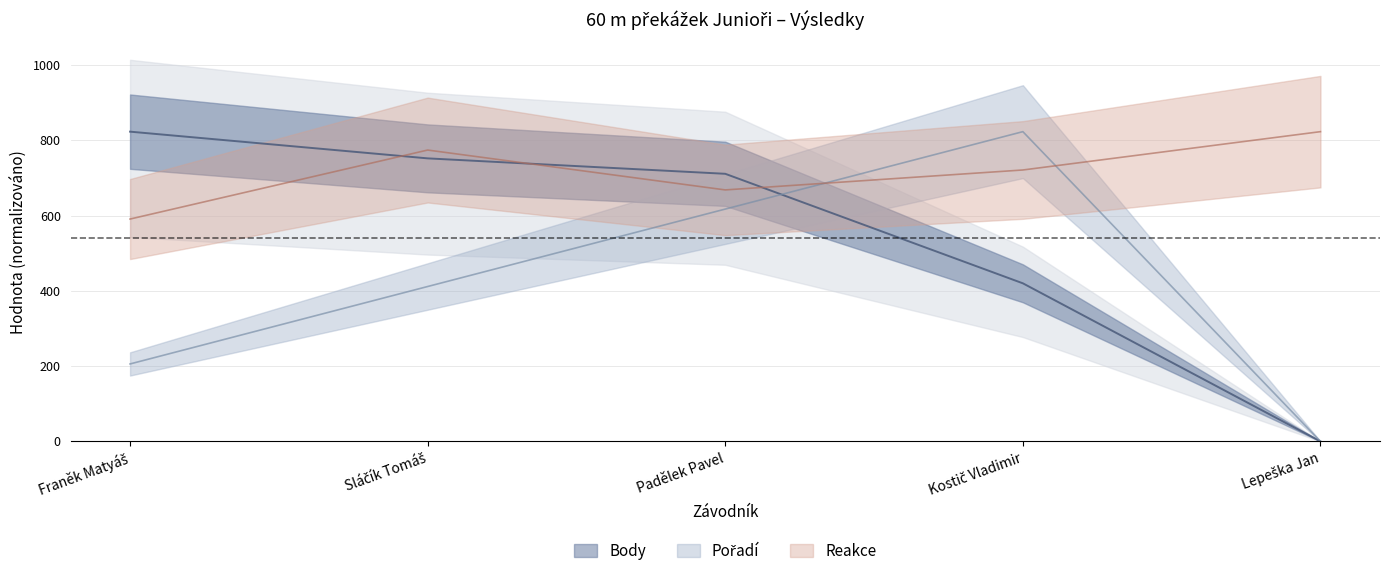

What is the total value across all series at Padělek Pavel?

1996.4